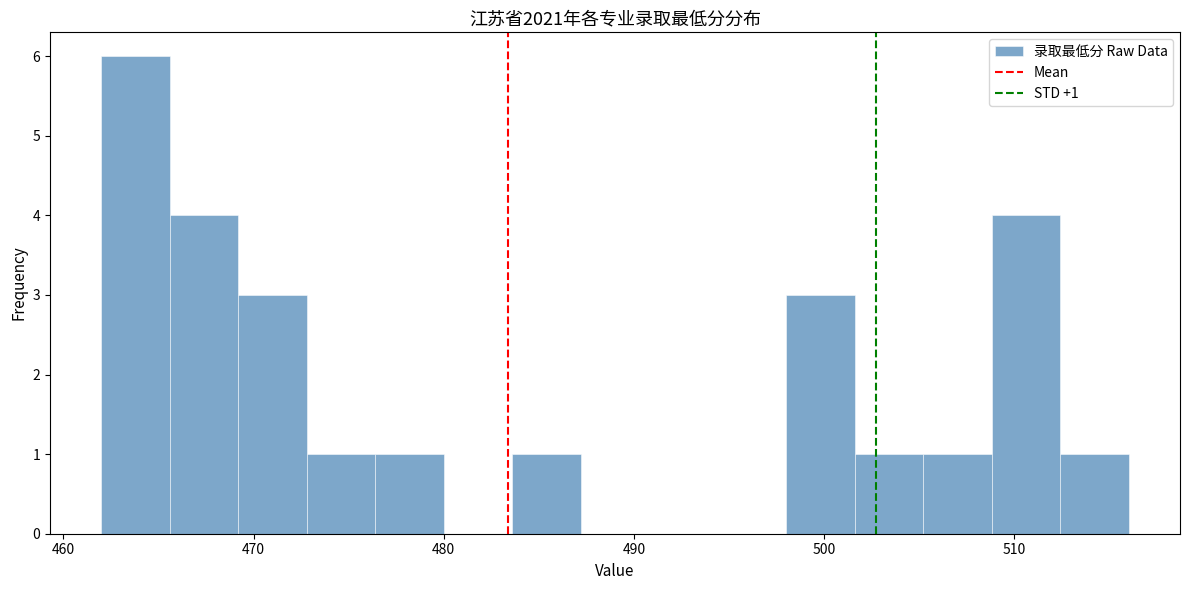

Around what value on the x-axis is the tallest bar? Give the approximate position of its centre, as read against the axis.

464